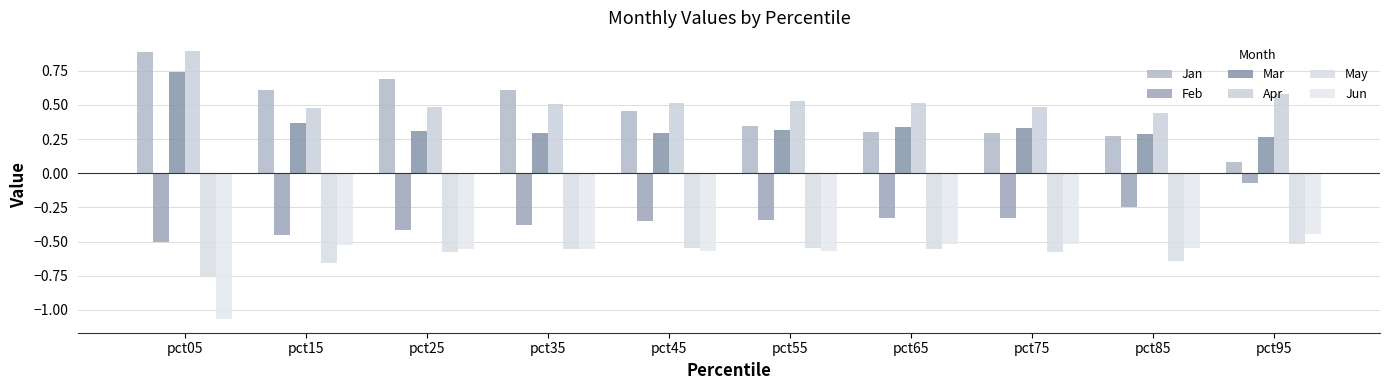

What is the value of the Jun bar at the 10th from the left?

-0.4